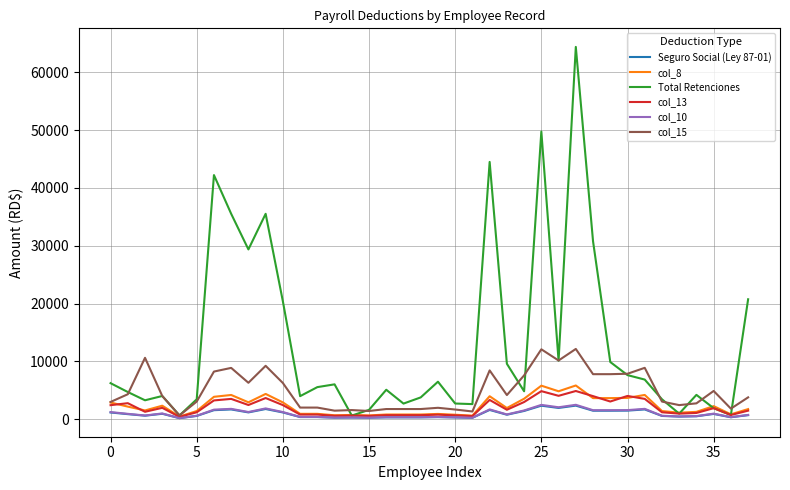

Which series has the largest total across all categories?

Total Retenciones